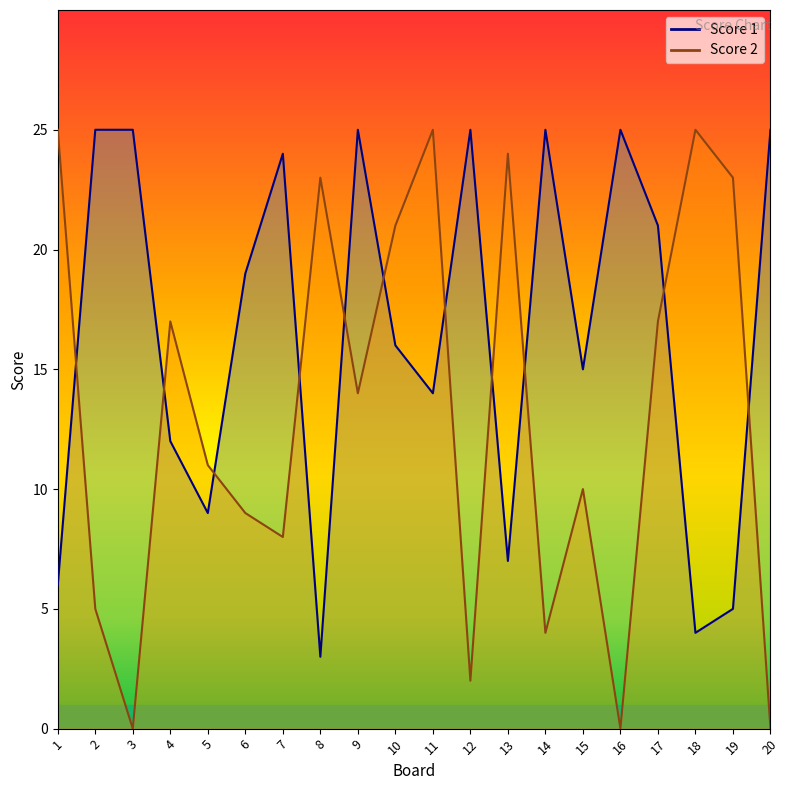

Which category has the lowest value across all series?

3